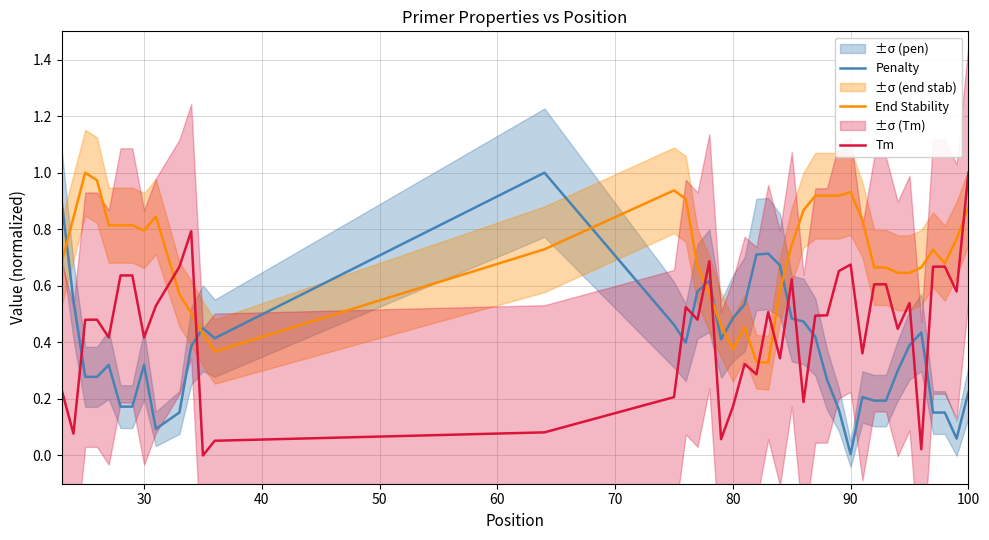

At which label does Tm reach its peak?

100